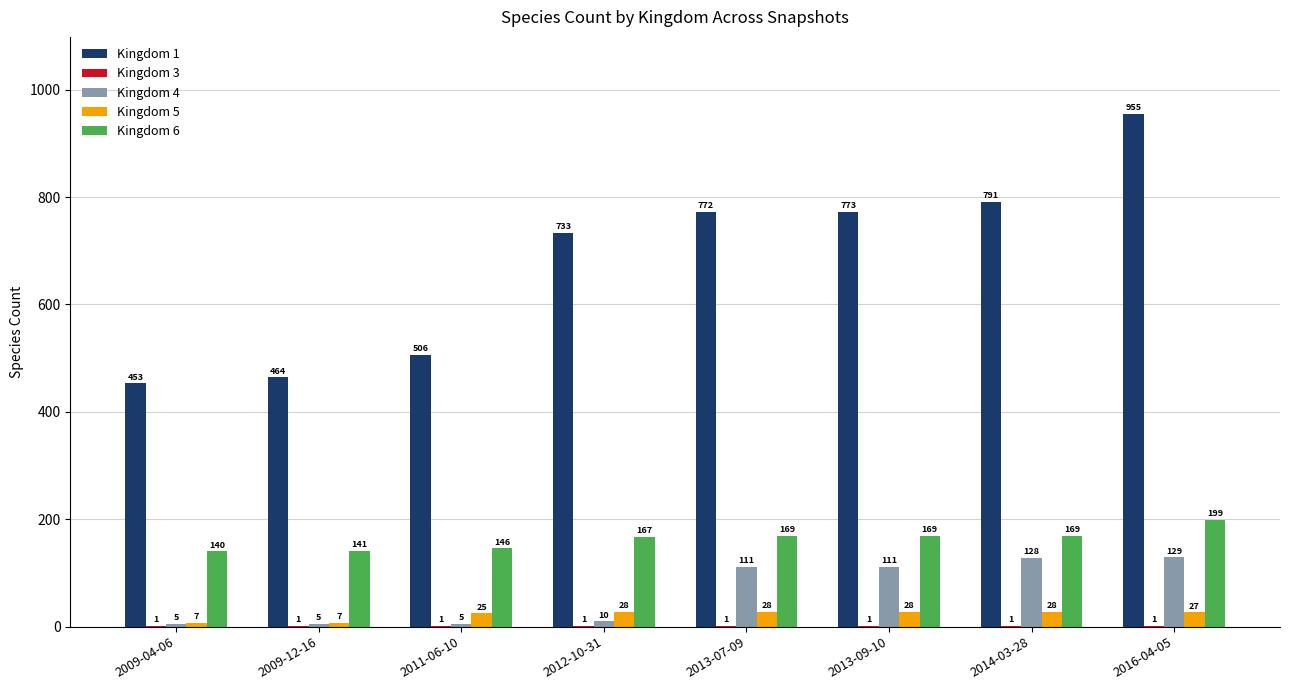

Which series has the widest spread of values?

Kingdom 1